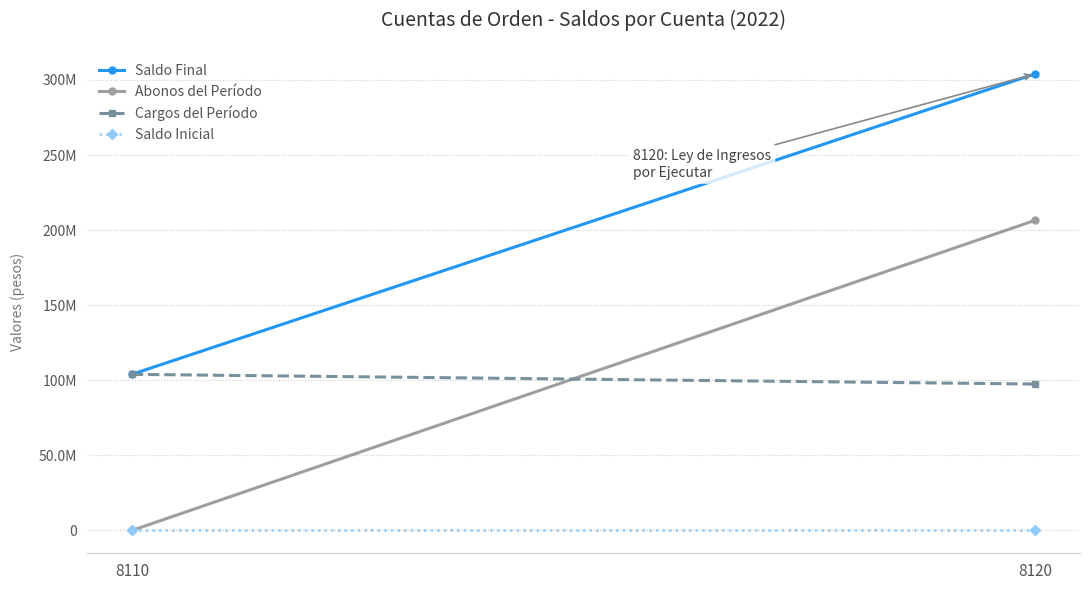

Which has a higher value, 8110 or 8120?

8120